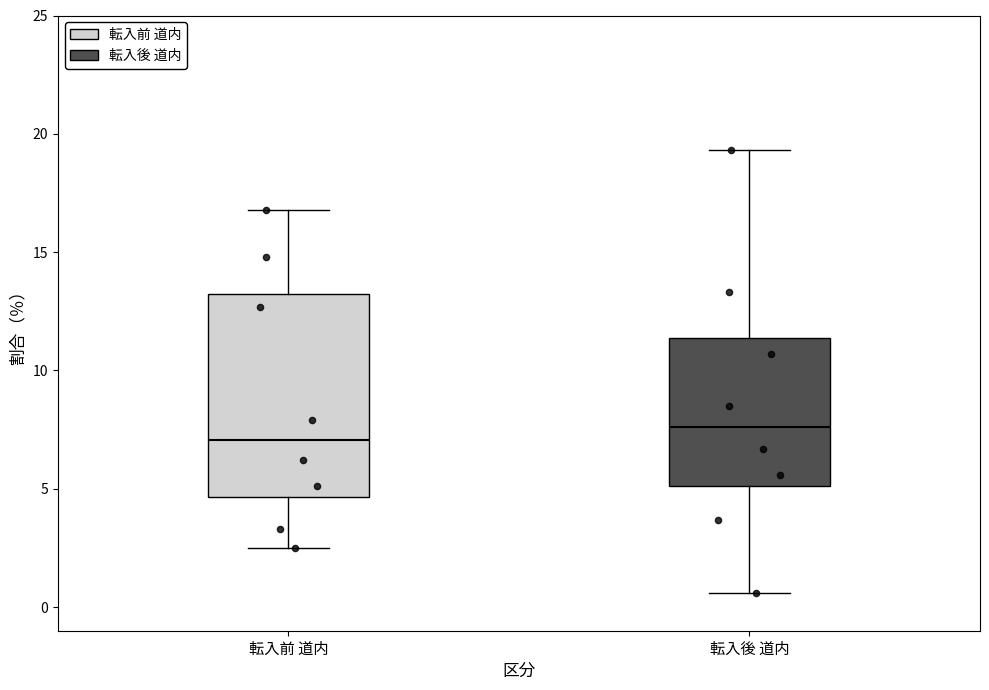

Reading left to right, transcribe this box plot: for each box, give where its median line is, the range the box spans, and where its two whiskers end, as read against the y-axis. The values are not printed on the chart, so give them approximately, as read against the axis.

転入前 道内: median 7.0, box 4.5 to 13.0, whiskers 2.5 to 17.0
転入後 道内: median 7.5, box 5.0 to 11.5, whiskers 0.5 to 19.5